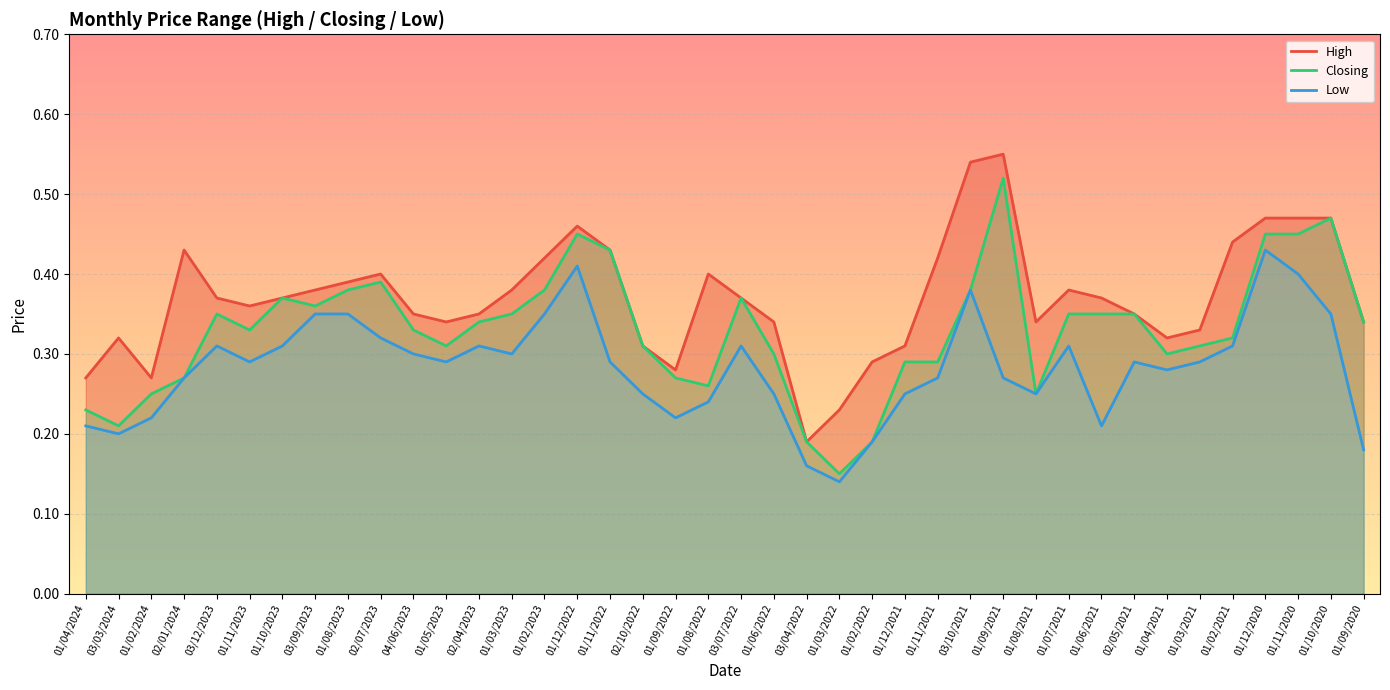

Which category has the lowest value in the Low series?

01/03/2022